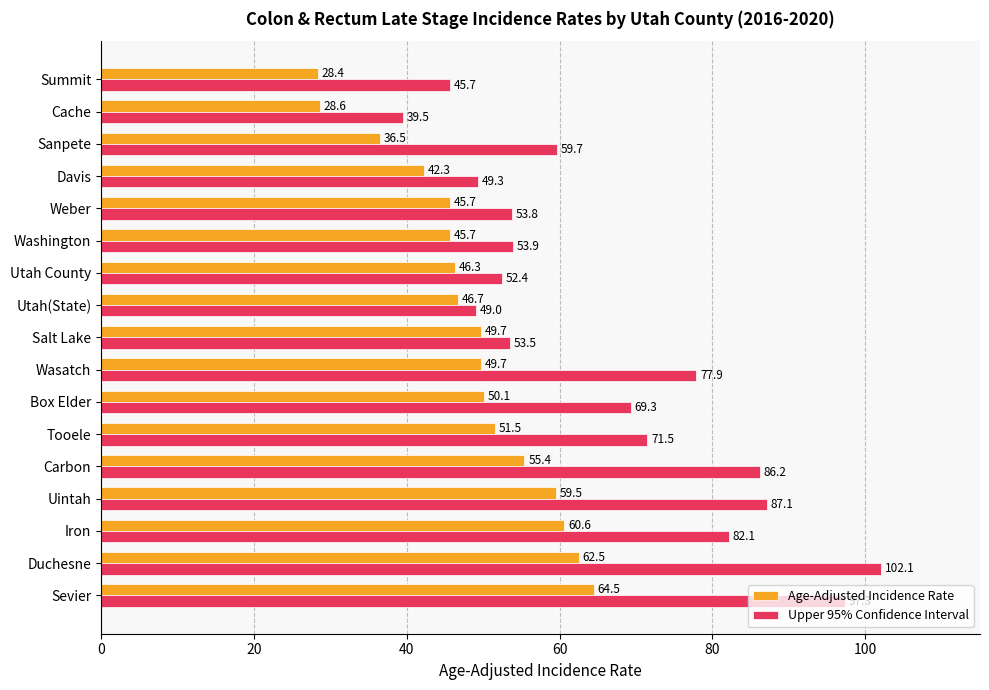

Which series has the largest range (max minus min)?

Upper 95% Confidence Interval